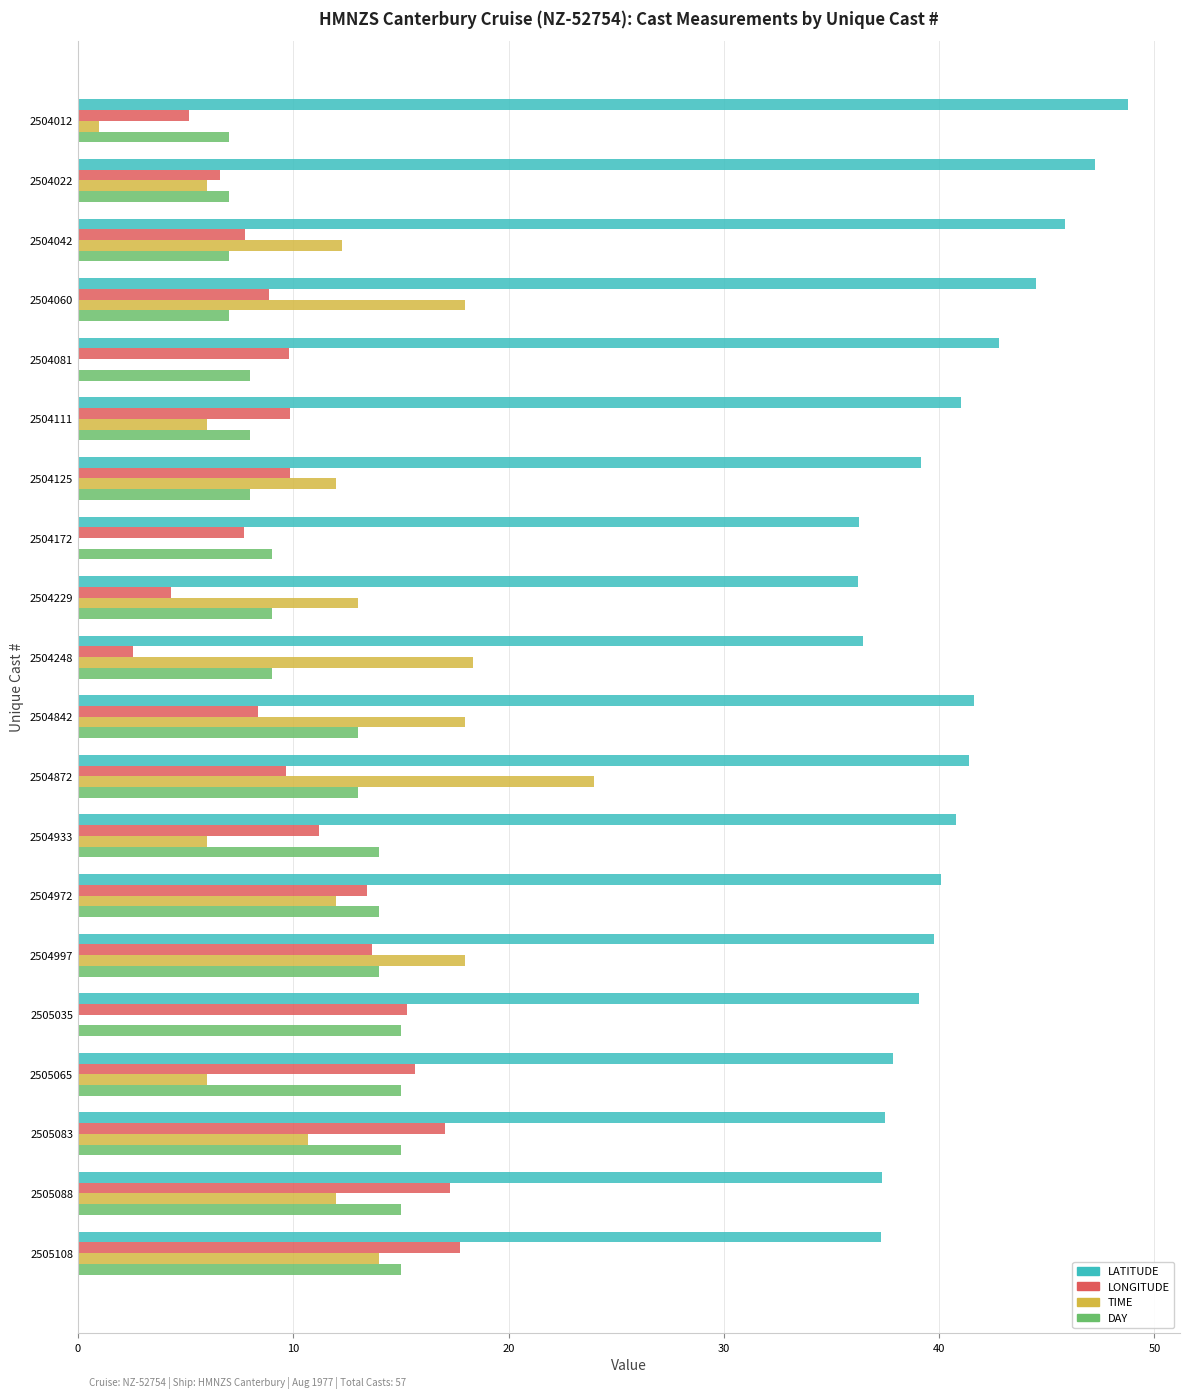

What value does the TIME series have at 2504842?

18.0